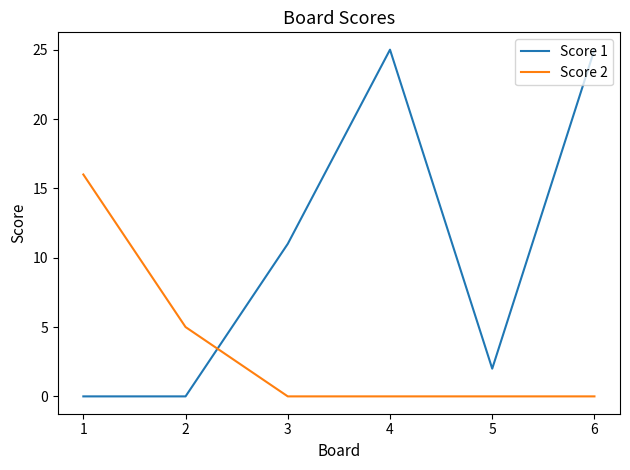

Is the value of Score 1 at 3 greater than the value of Score 2 at 1?

No